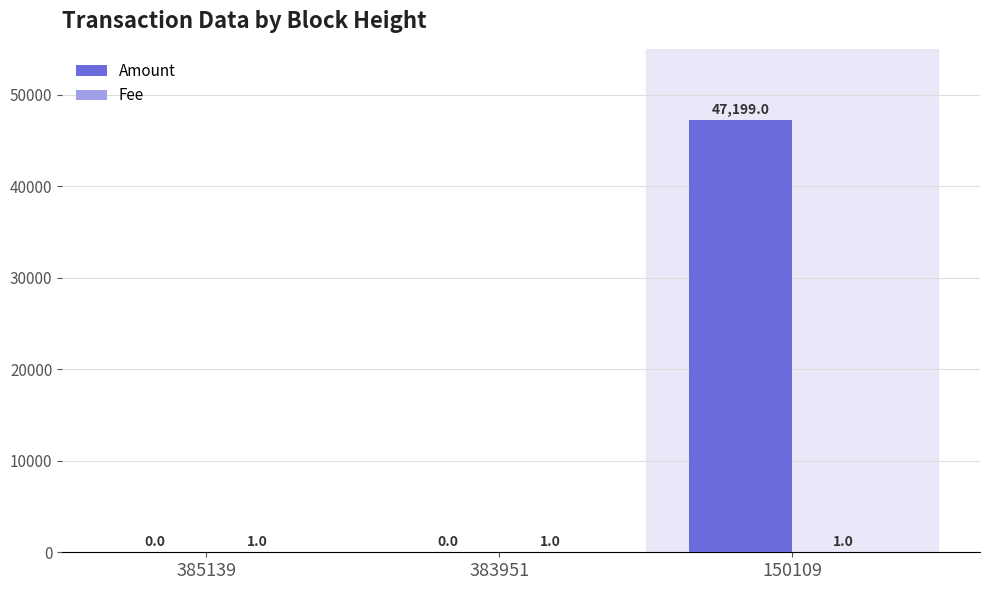

True or false: Amount has a value of 26309 at 385139.

False